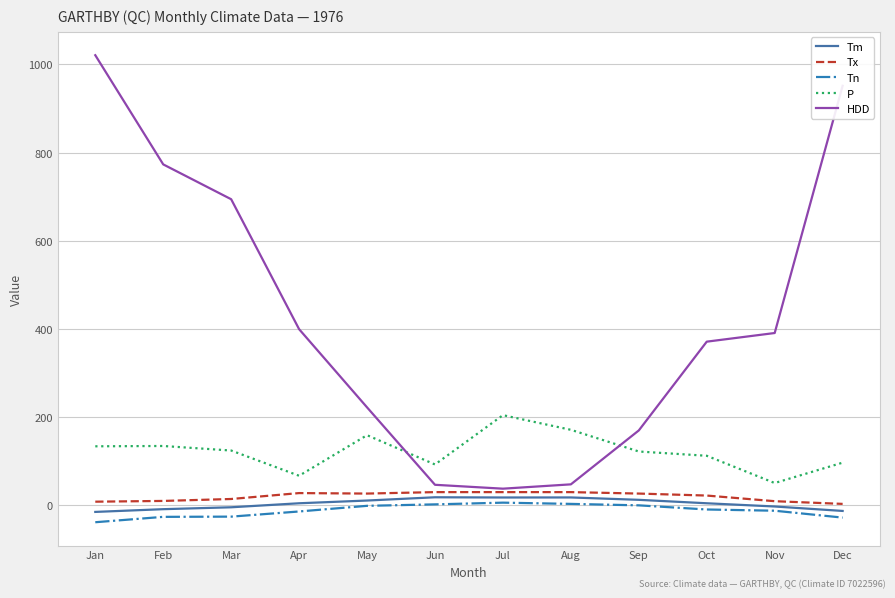

True or false: P and Tx cross at least once.

False